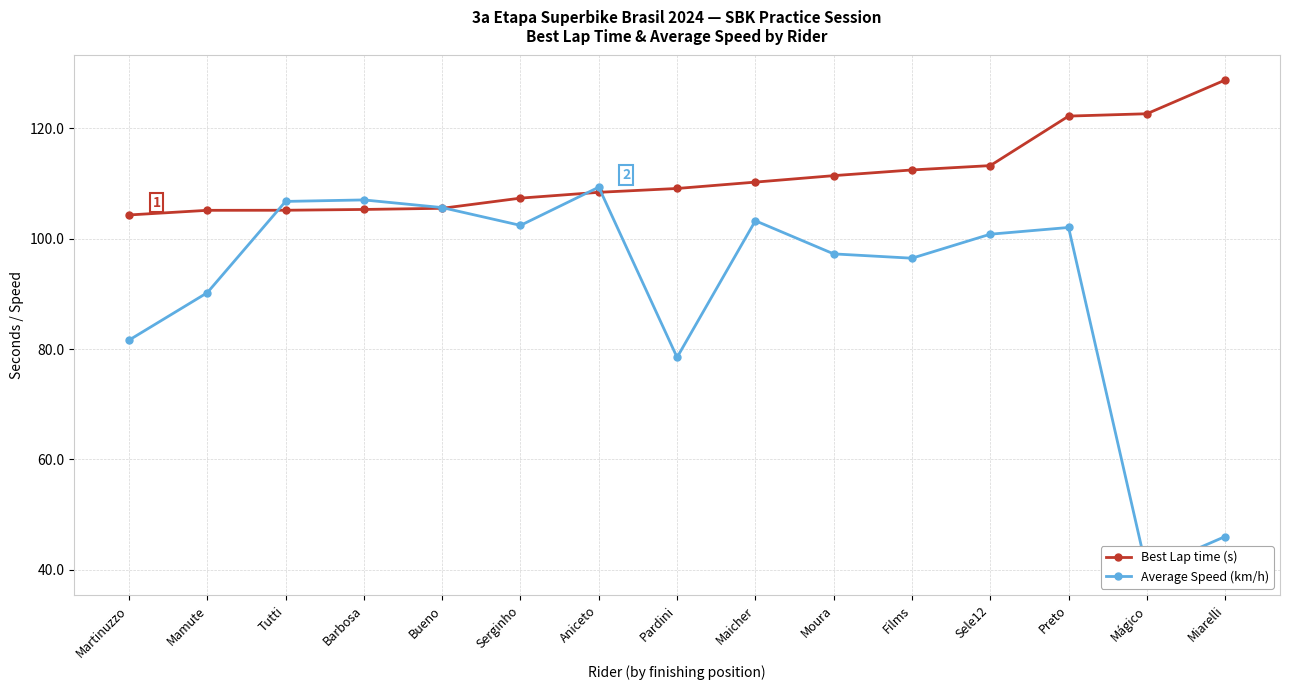

How many data points in Average Speed (km/h) are less than 100?

7